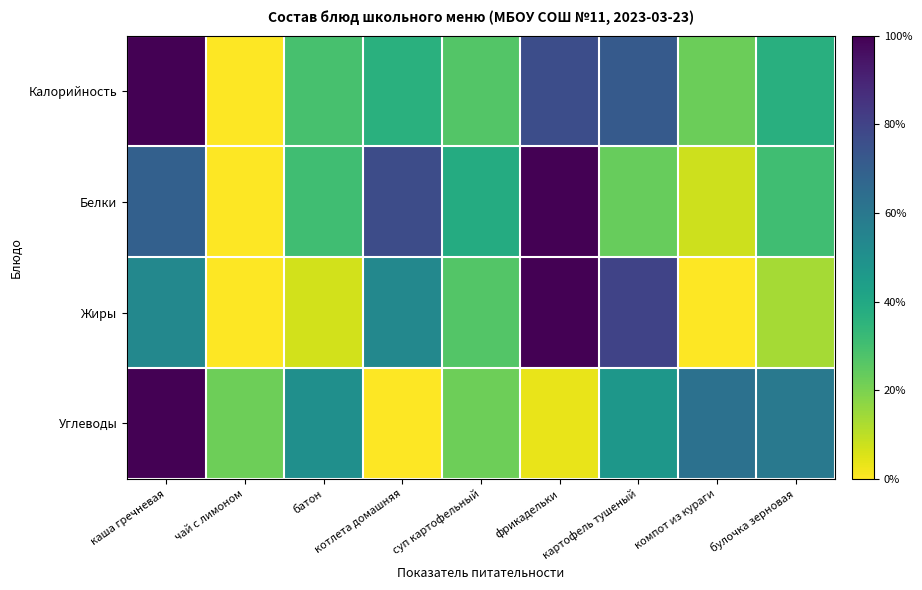

Reading right to left, extract all data points from this chart.

Калорийность: булочка зерновая=0.4	компот из кураги=0.2	картофель тушеный=0.7	фрикадельки=0.8	суп картофельный=0.3	котлета домашняя=0.4	батон=0.3	чай с лимоном=0.0	каша гречневая=1.0
Белки: булочка зерновая=0.3	компот из кураги=0.1	картофель тушеный=0.2	фрикадельки=1.0	суп картофельный=0.4	котлета домашняя=0.8	батон=0.3	чай с лимоном=0.0	каша гречневая=0.7
Жиры: булочка зерновая=0.1	компот из кураги=0.0	картофель тушеный=0.8	фрикадельки=1.0	суп картофельный=0.3	котлета домашняя=0.5	батон=0.1	чай с лимоном=0.0	каша гречневая=0.5
Углеводы: булочка зерновая=0.6	компот из кураги=0.6	картофель тушеный=0.5	фрикадельки=0.0	суп картофельный=0.2	котлета домашняя=0.0	батон=0.5	чай с лимоном=0.2	каша гречневая=1.0